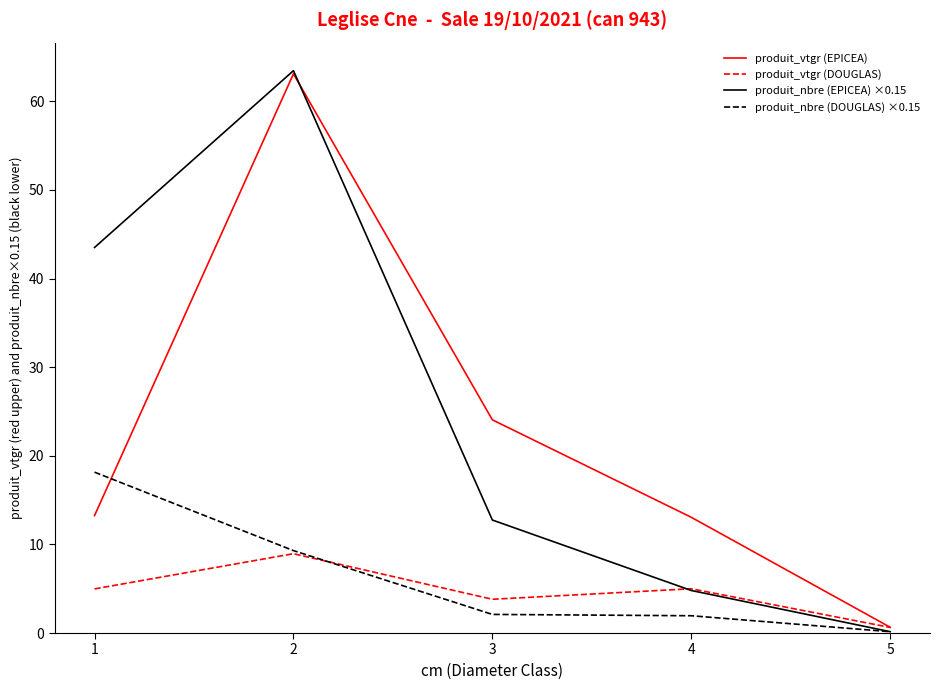

True or false: produit_vtgr (EPICEA) has more than 1 interior local peaks.

False